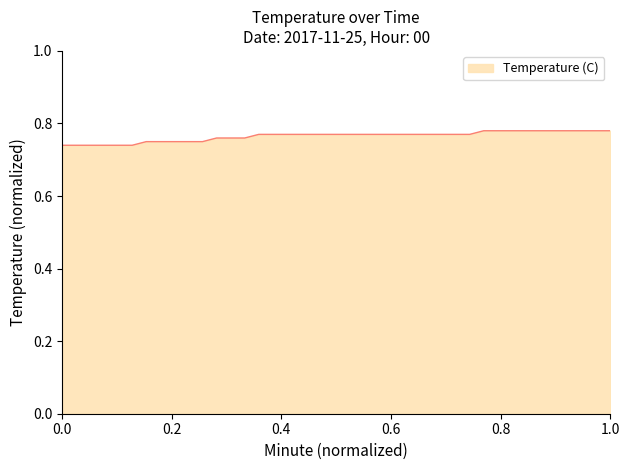

Is it true that the value at 0.0 is 0.2?

False